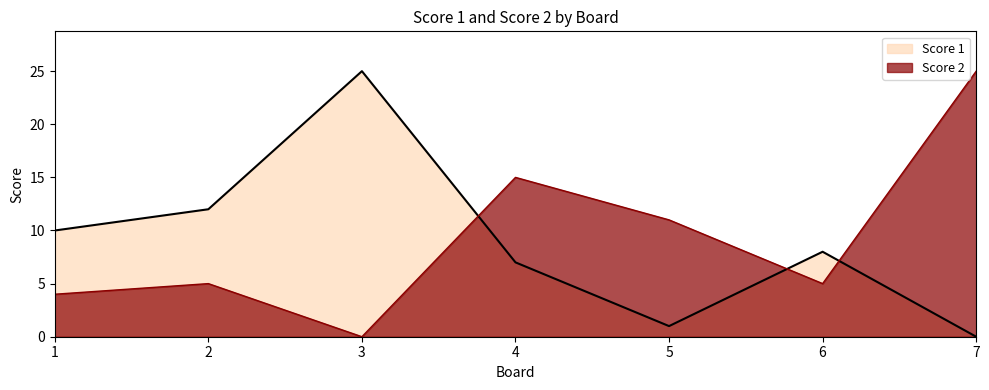

Is the value of Score 2 at 7 greater than the value of Score 1 at 2?

Yes